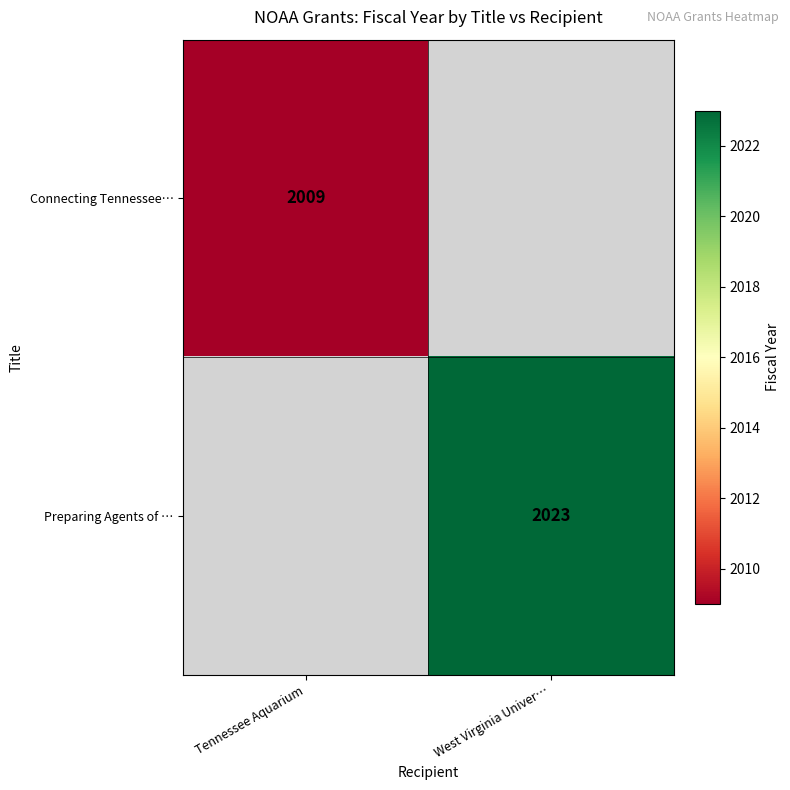

Is it true that Connecting Tennessee… equals 2009 at Tennessee Aquarium?

True